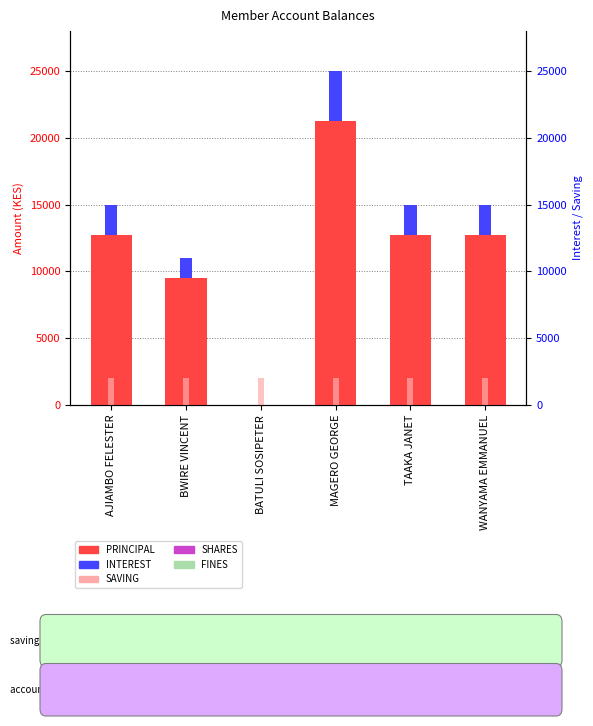

What is the label of the 3rd bar from the left?

BATULI SOSIPETER